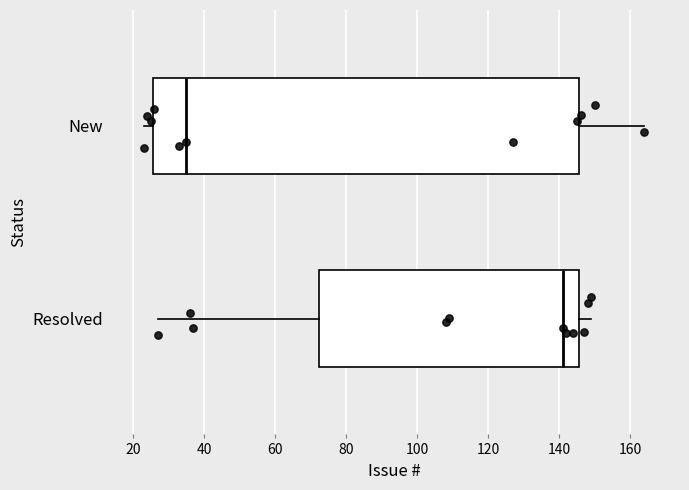

Where is the right edge of the box for New on the x-axis? The values are not printed on the chart, so give them approximately, as read against the axis.

146